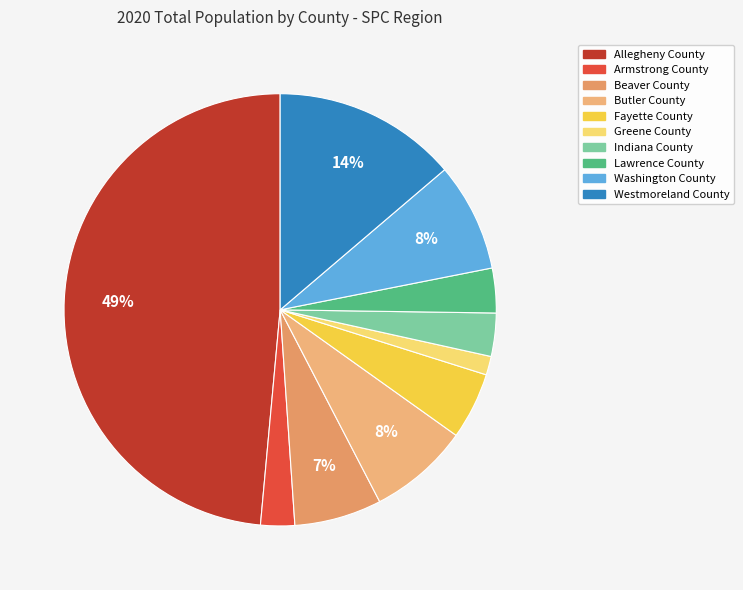

Is it true that Fayette County is 15% of the pie?

False